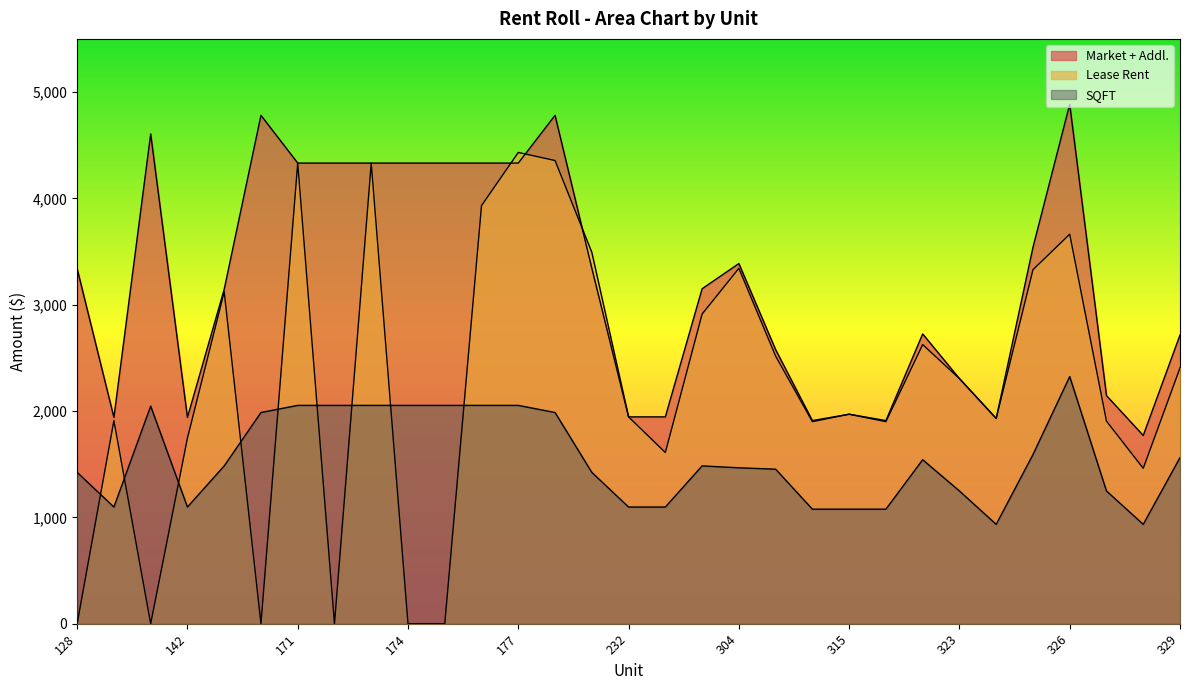

Rank the categories by SQFT value from lowest to highest.

324, 328, 309, 315, 316, 132, 142, 232, 242, 323, 327, 128, 228, 305, 304, 143, 243, 322, 329, 325, 170, 179, 133, 171, 172, 173, 174, 175, 176, 177, 326